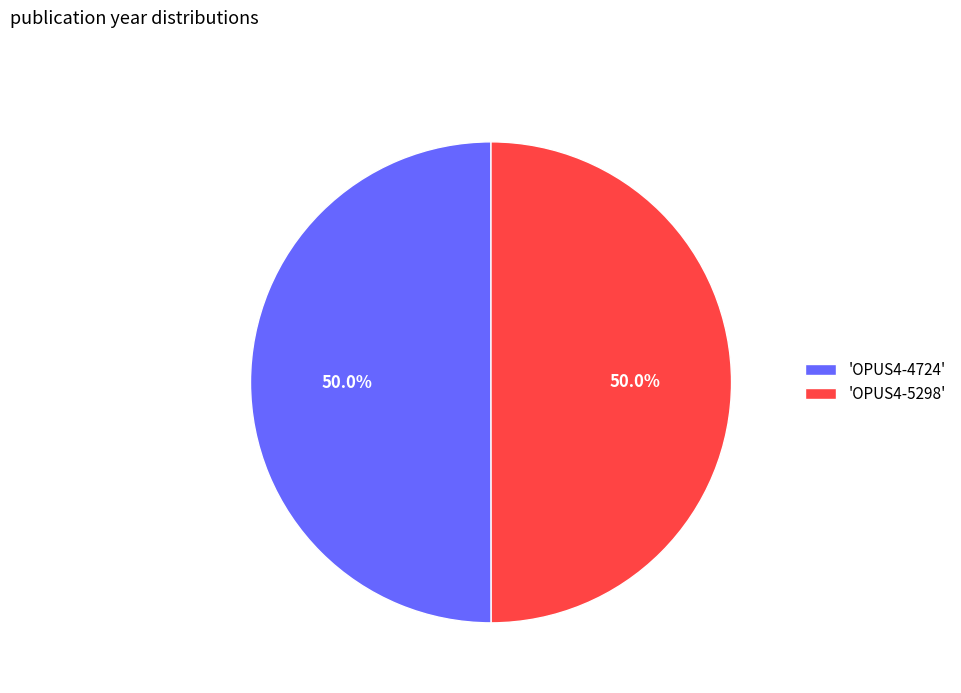

What is the total percentage of 'OPUS4-5298' and 'OPUS4-4724'?

100.0%